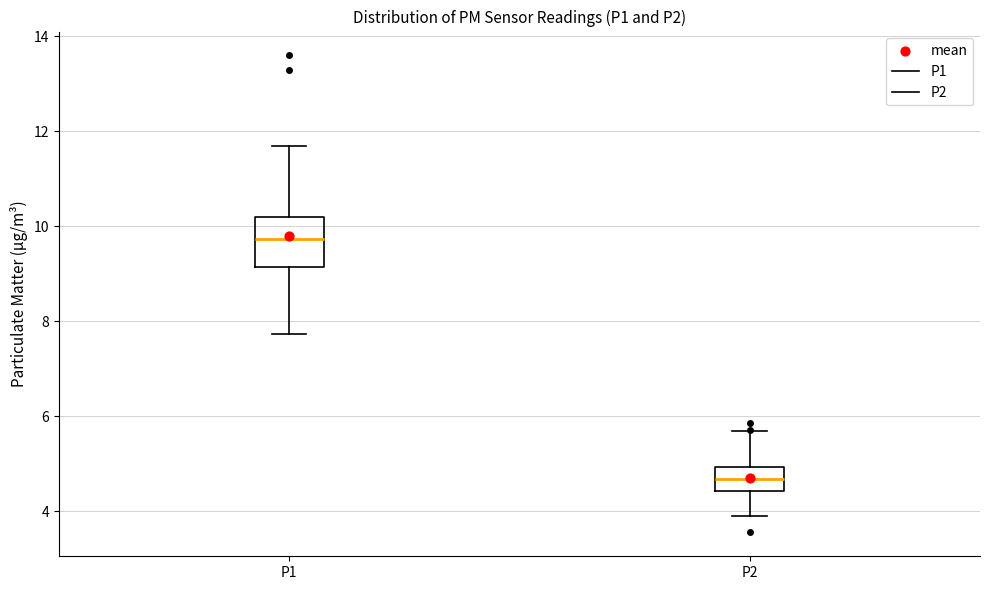

Reading left to right, transcribe this box plot: for each box, give where its median line is, the range the box spans, and where its two whiskers end, as read against the y-axis. The values are not printed on the chart, so give them approximately, as read against the axis.

P1: median 9.8, box 9.2 to 10.2, whiskers 7.8 to 11.8
P2: median 4.6, box 4.4 to 5.0, whiskers 4.0 to 5.6